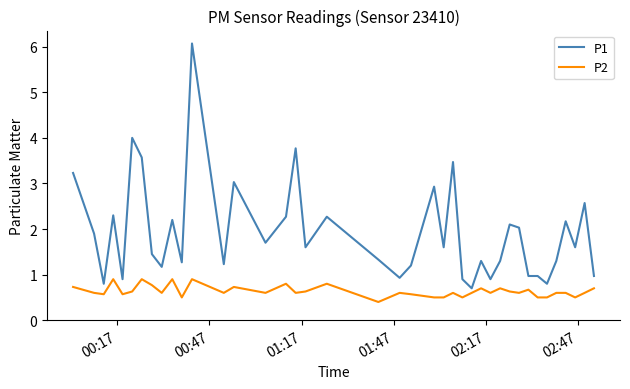

At how many categories does at least one series exceed 5?

1